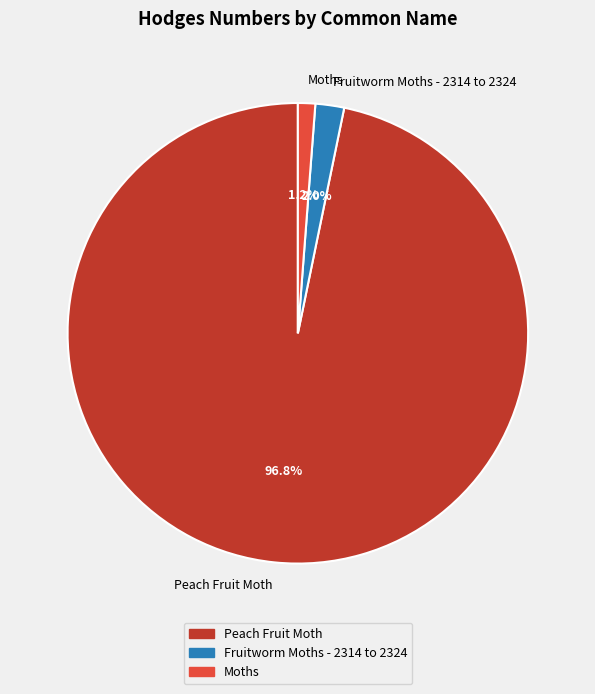

Rank the categories by value from highest to lowest.

Peach Fruit Moth, Fruitworm Moths - 2314 to 2324, Moths